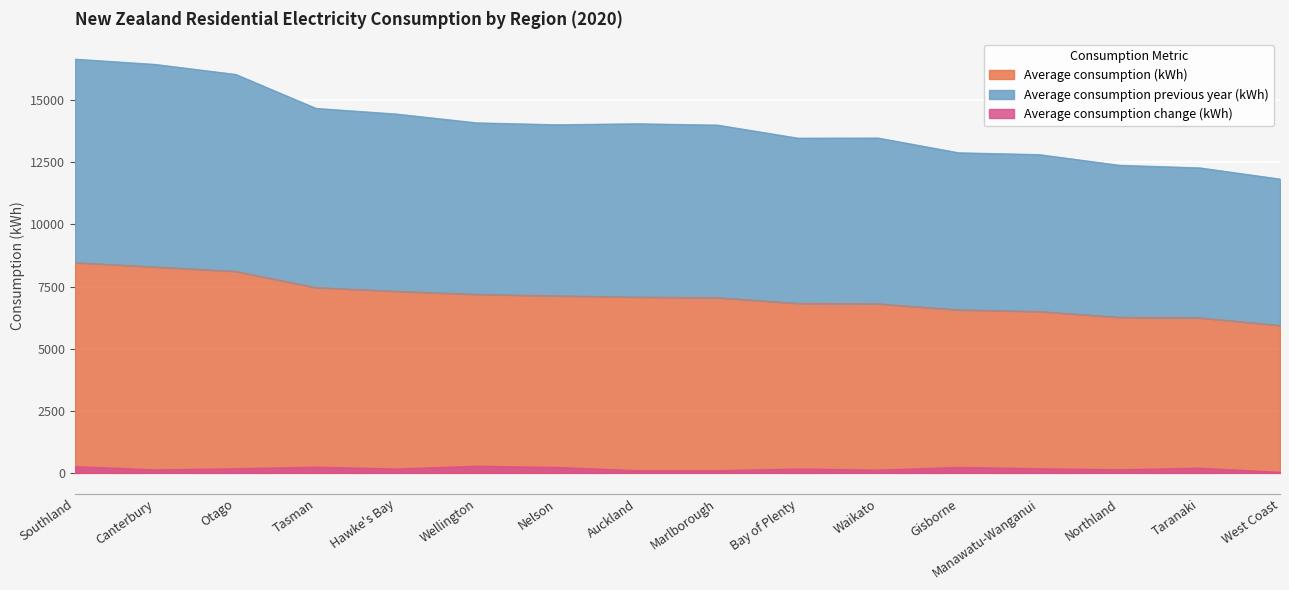

At how many categories does at least one series exceed 6207?

16